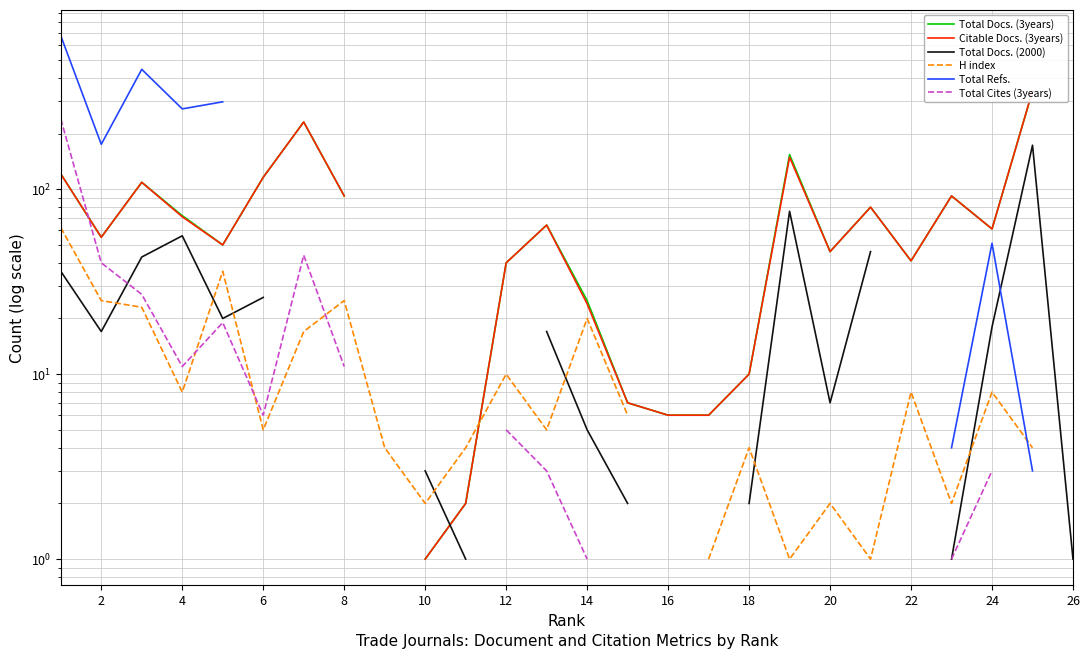

What is the difference between the maximum and minimum values in the Total Docs. (3years) series?

339.0